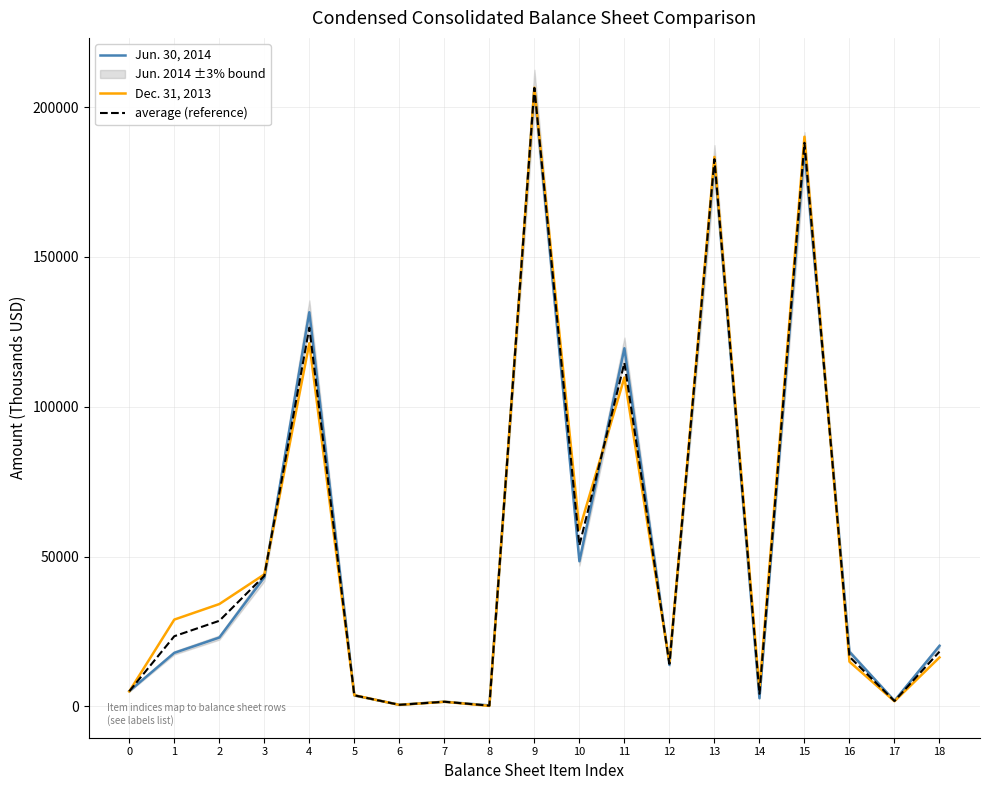

What is the total value across all series at 14?

12690.0